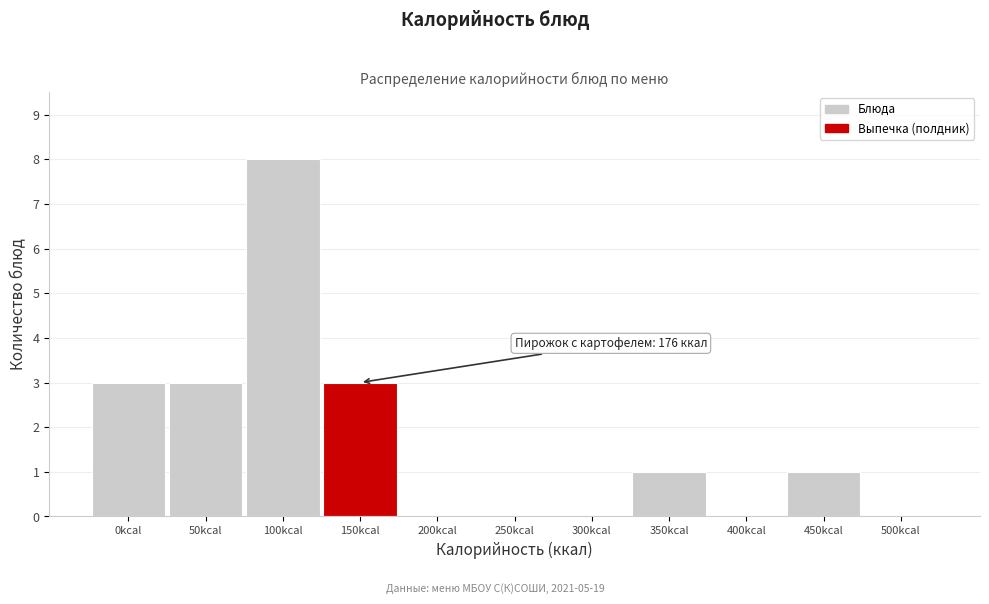

Reading left to right, what are all the values shown in this chart?

0kcal=3	50kcal=3	100kcal=8	150kcal=3	200kcal=0	250kcal=0	300kcal=0	350kcal=1	400kcal=0	450kcal=1	500kcal=0